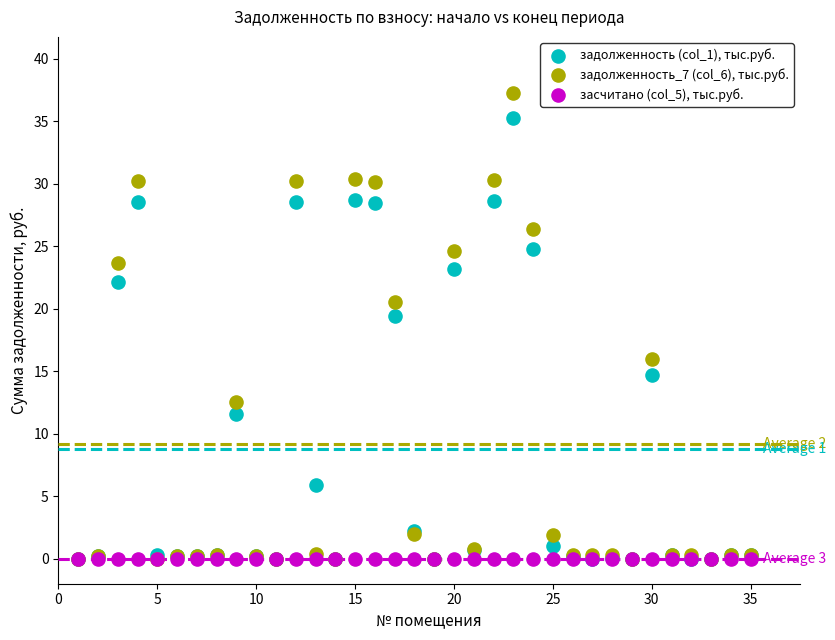

Across all series, what Y value is closest to 18?

19.4